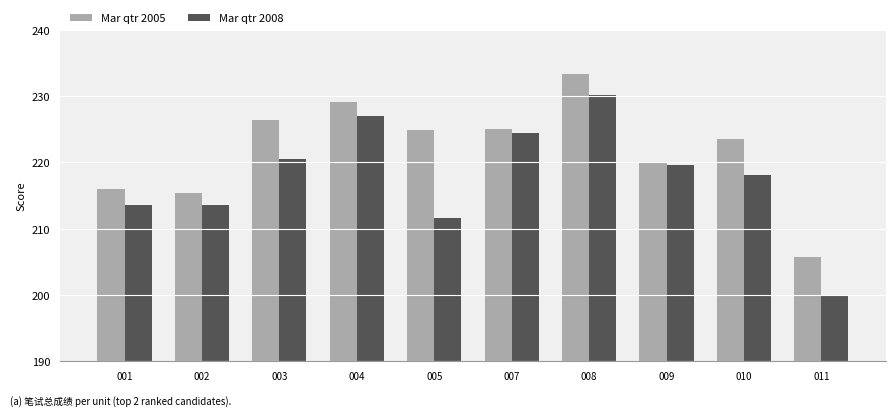

Which category has the lowest value in the Mar qtr 2005 series?

011